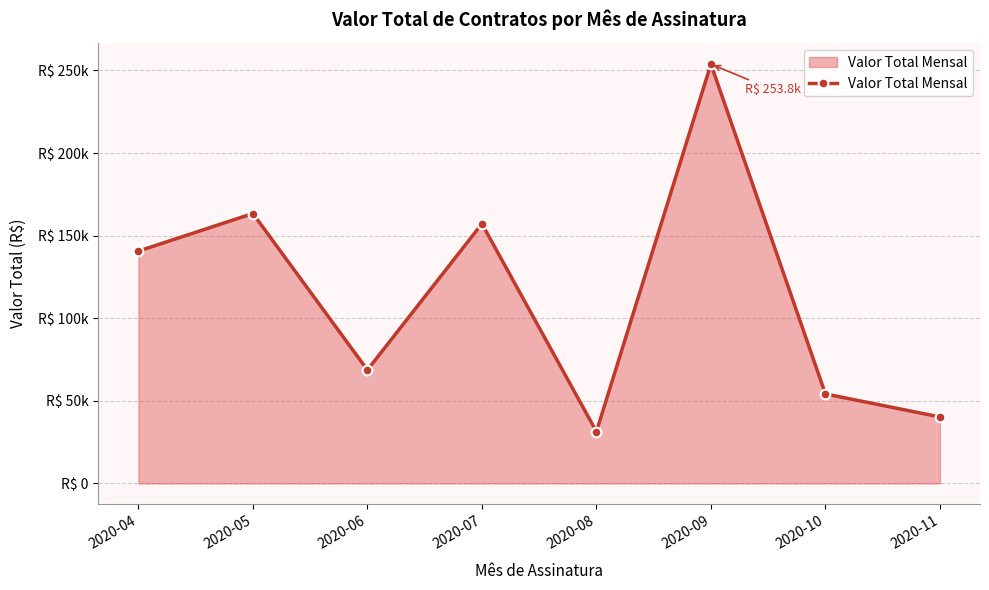

How many interior local valleys (lower than both neighbors) does the data have?

2